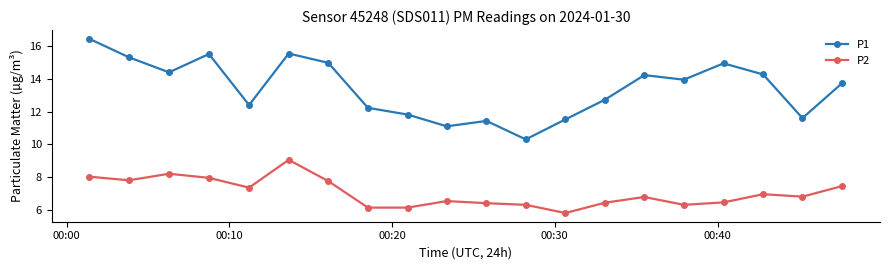

How many lines are shown in the chart?

2